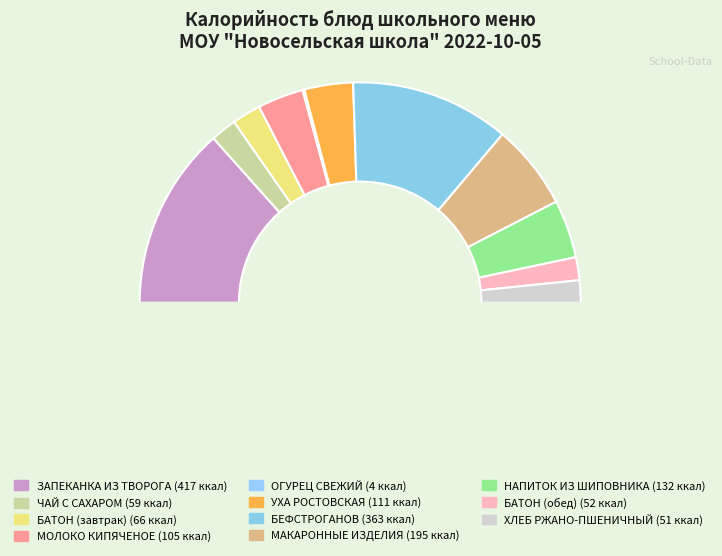

Is there a majority slice in this chart?

No